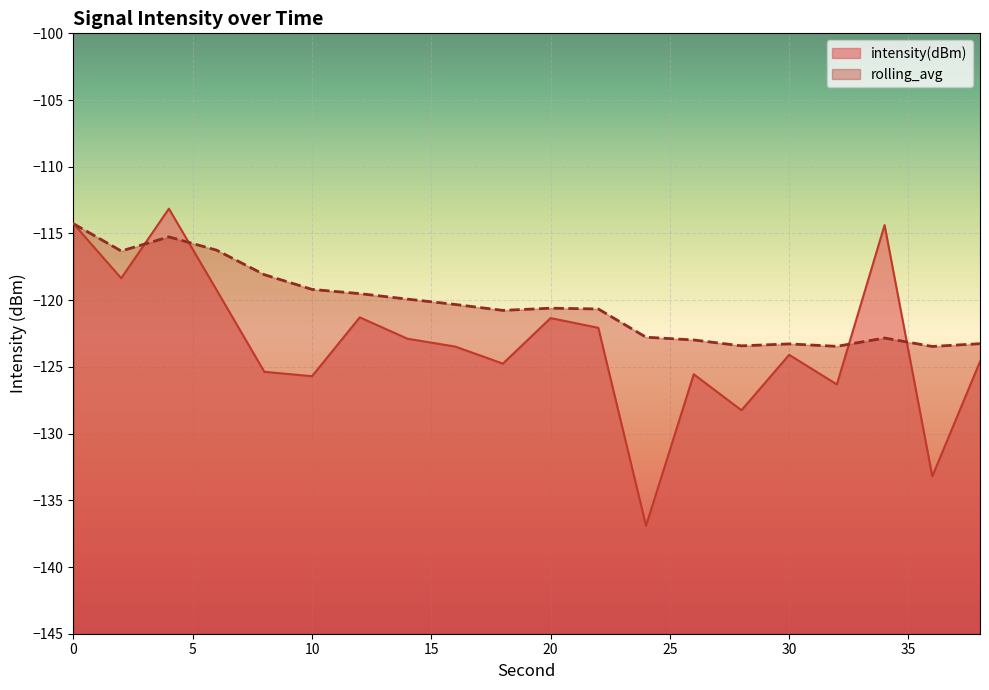

Reading right to left, transcribe all the data shown in this chart.

intensity(dBm): 38=-124.6	36=-133.2	34=-114.4	32=-126.3	30=-124.1	28=-128.2	26=-125.6	24=-136.9	22=-122.1	20=-121.3	18=-124.8	16=-123.5	14=-122.9	12=-121.3	10=-125.7	8=-125.4	6=-119.2	4=-113.1	2=-118.4	0=-114.3
rolling_avg: 38=-123.3	36=-123.5	34=-122.8	32=-123.5	30=-123.3	28=-123.4	26=-123.0	24=-122.8	22=-120.7	20=-120.6	18=-120.8	16=-120.3	14=-119.9	12=-119.5	10=-119.2	8=-118.1	6=-116.3	4=-115.3	2=-116.3	0=-114.3